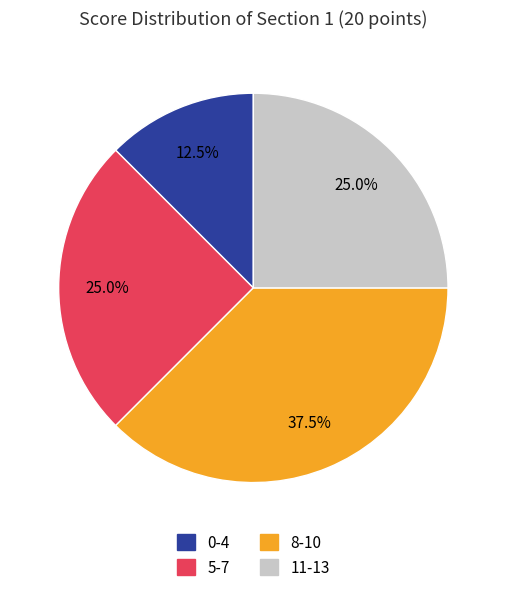

Combined, what portion of the pie is 5-7 and 11-13?

50.0%